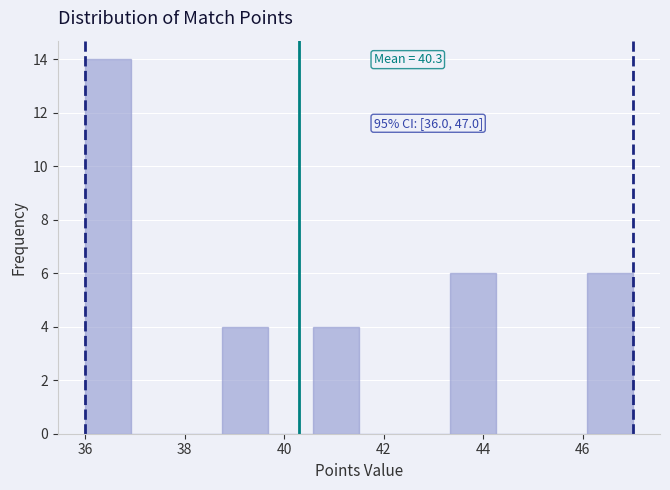

Which range on the x-axis has the tallest bar?

36.0 to 37.0